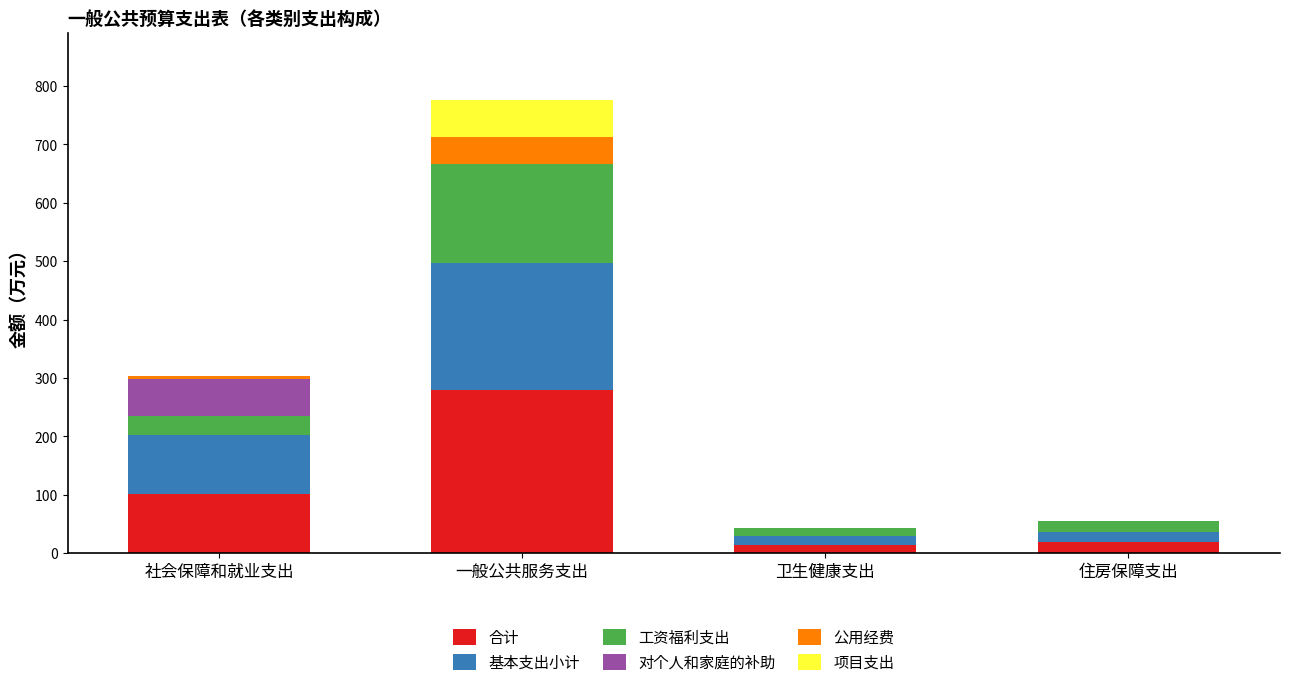

The 合计 series shows 140.8 at 社会保障和就业支出. True or false?

False